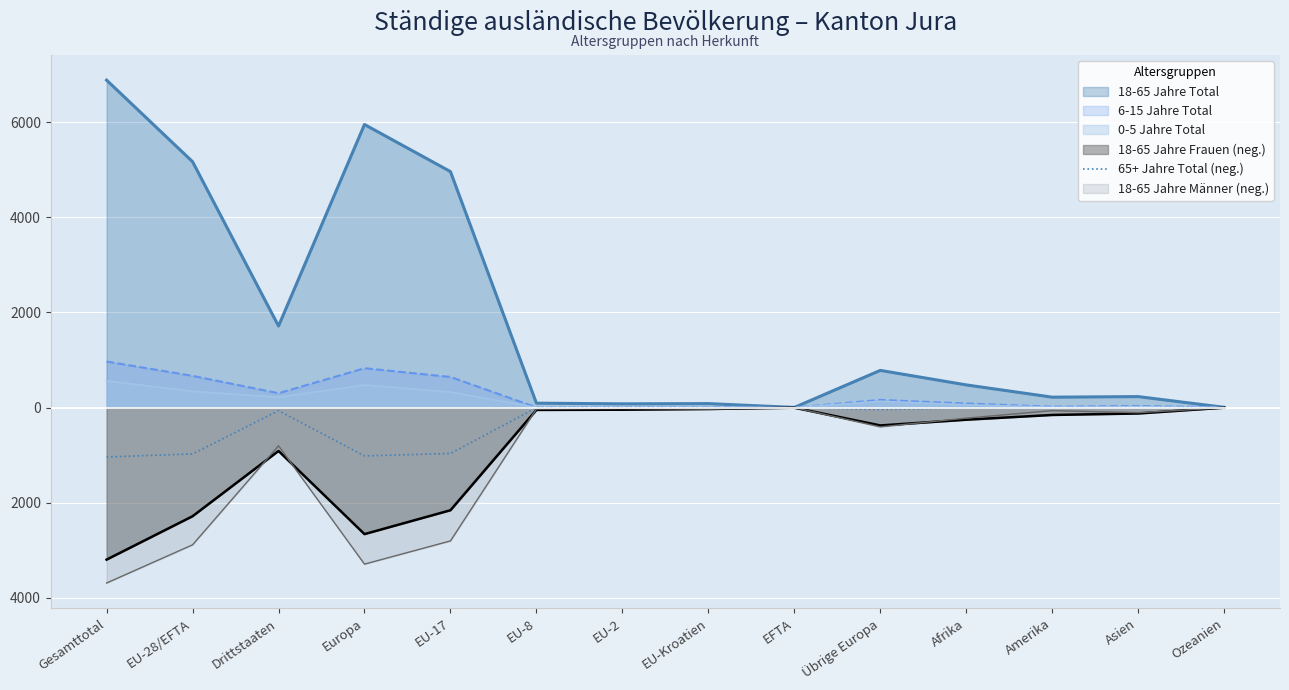

The value at EU-Kroatien is -5. True or false?

True